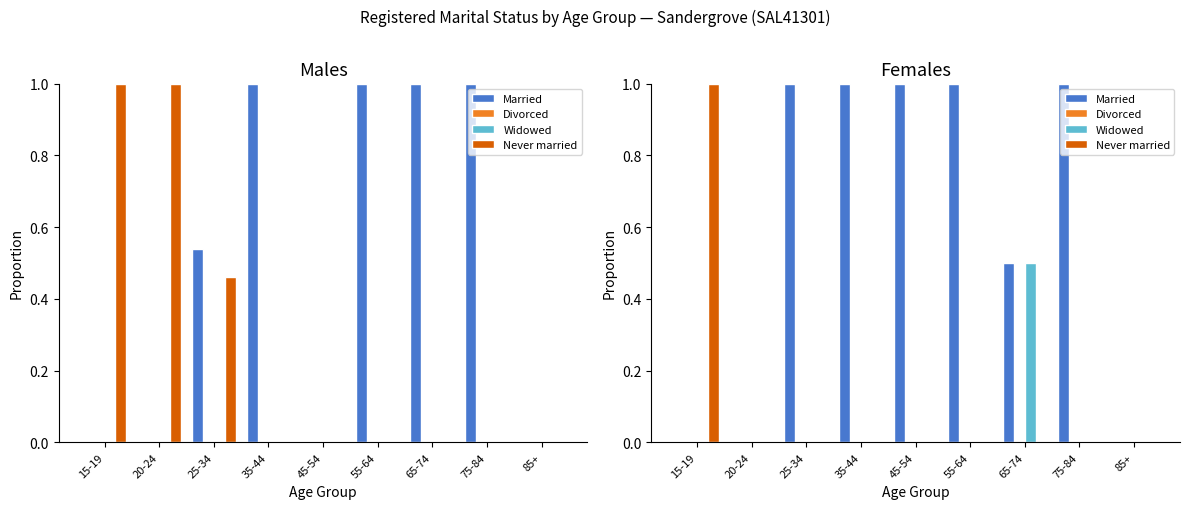

What is the label of the 3rd bar from the right?

65-74